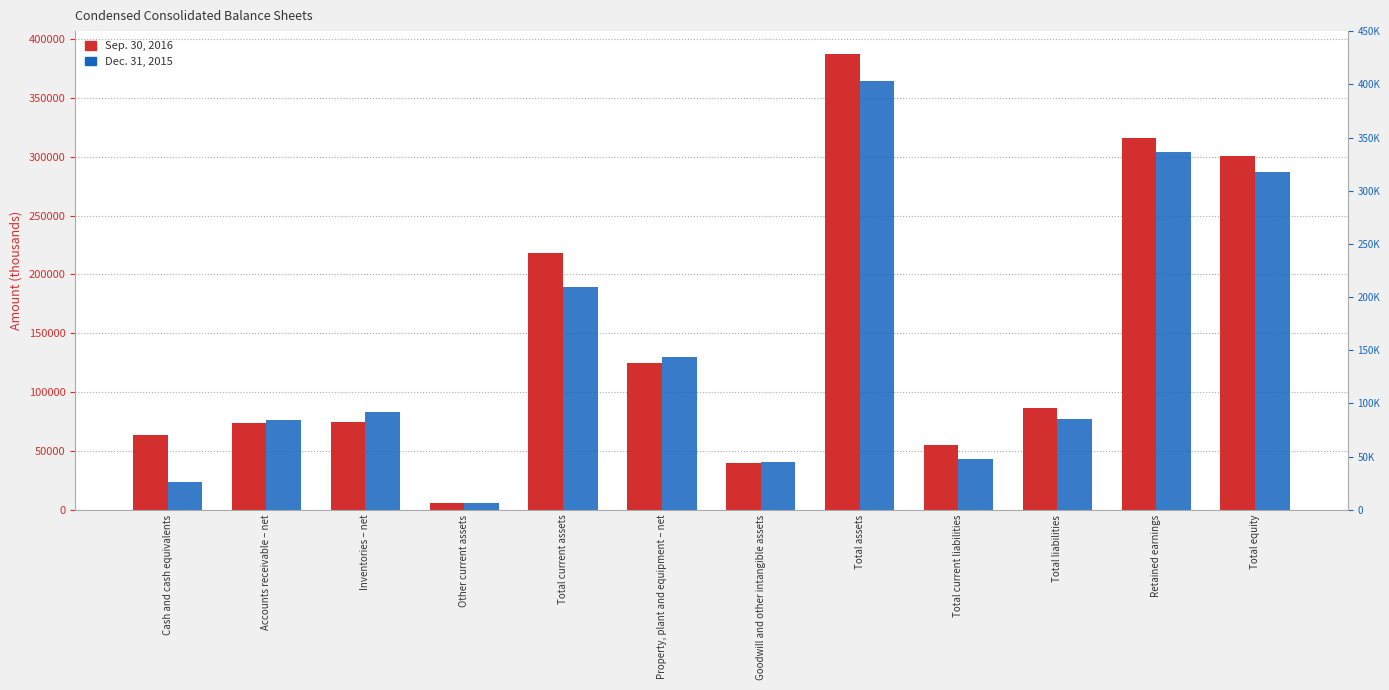

What is the maximum value for Dec. 31, 2015?

364201